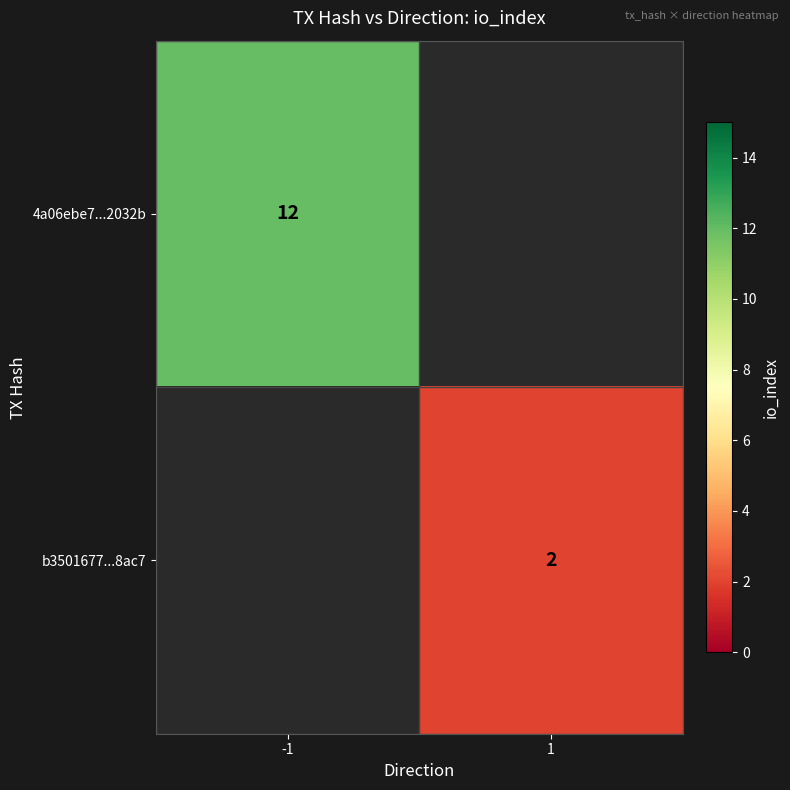

The b3501677...8ac7 series shows 1 at 1. True or false?

False